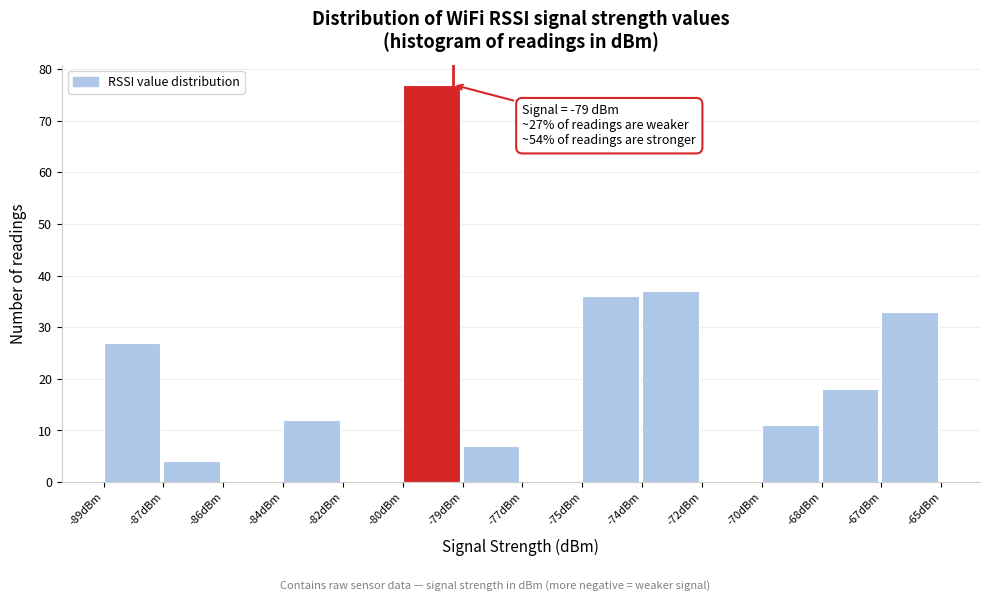

Reading right to left, what are all the values shown in this chart?

-67dBm=33	-68dBm=18	-70dBm=11	-72dBm=0	-74dBm=37	-75dBm=36	-77dBm=0	-79dBm=7	-80dBm=77	-82dBm=0	-84dBm=12	-86dBm=0	-87dBm=4	-89dBm=27